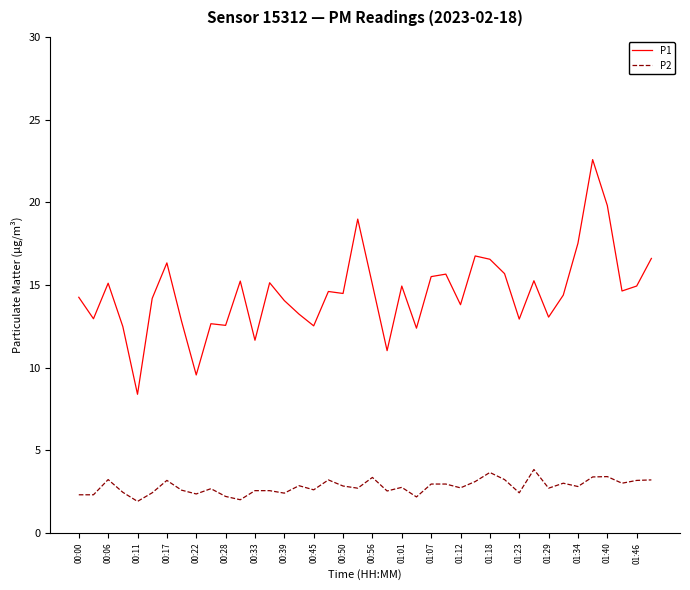

Which series has the widest spread of values?

P1